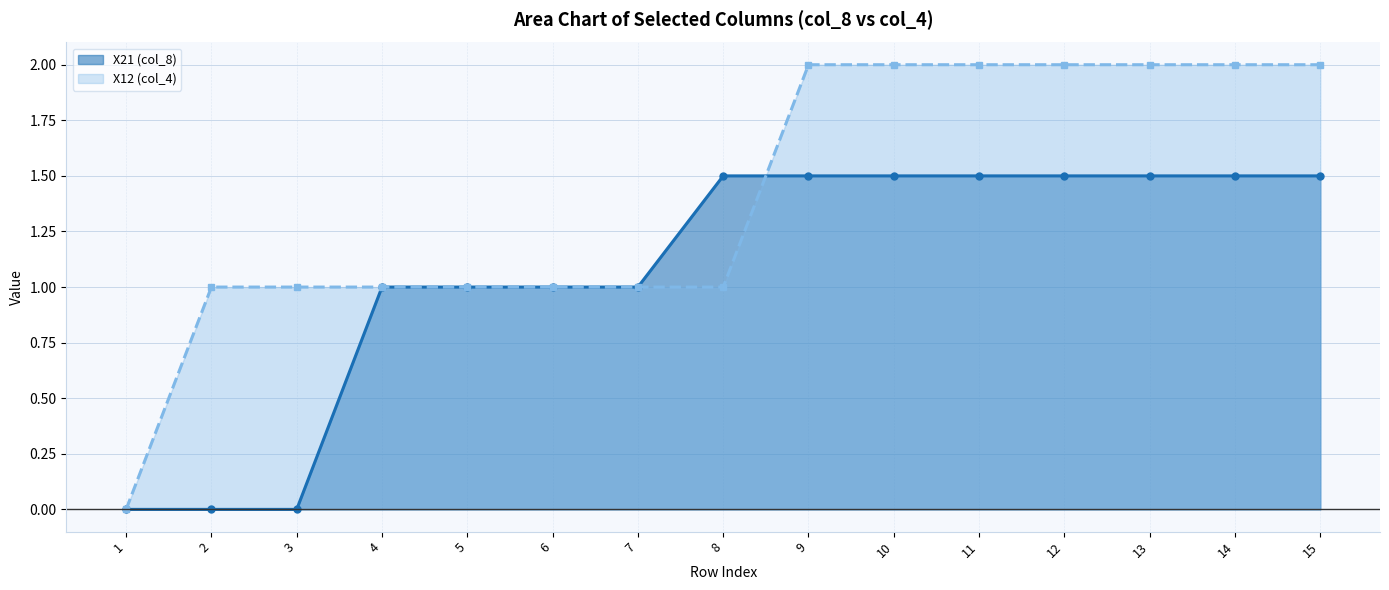

Which series has the largest total across all categories?

X12 (col_4)